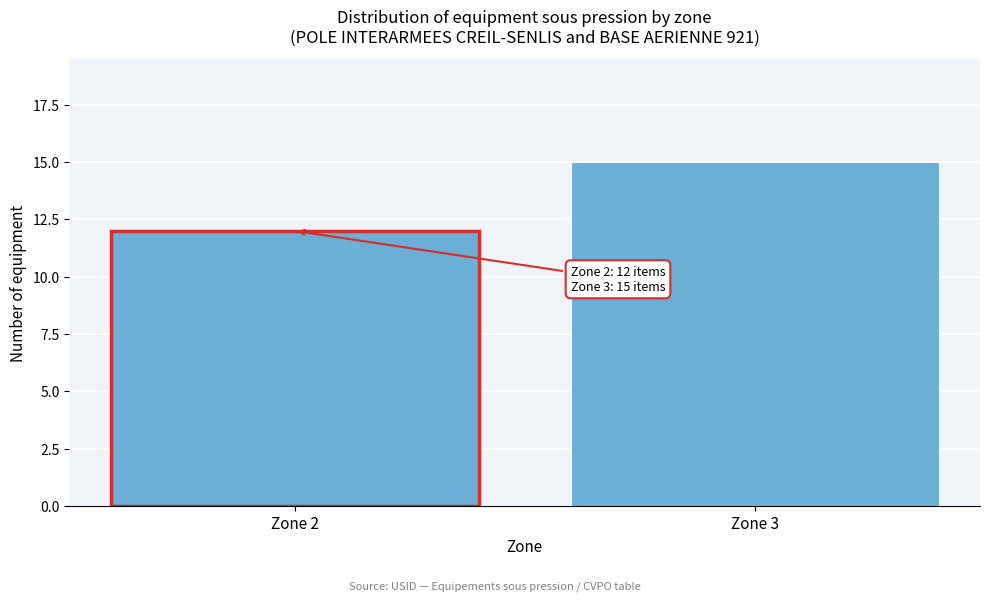

Reading right to left, transcribe all the data shown in this chart.

Zone 3=15	Zone 2=12